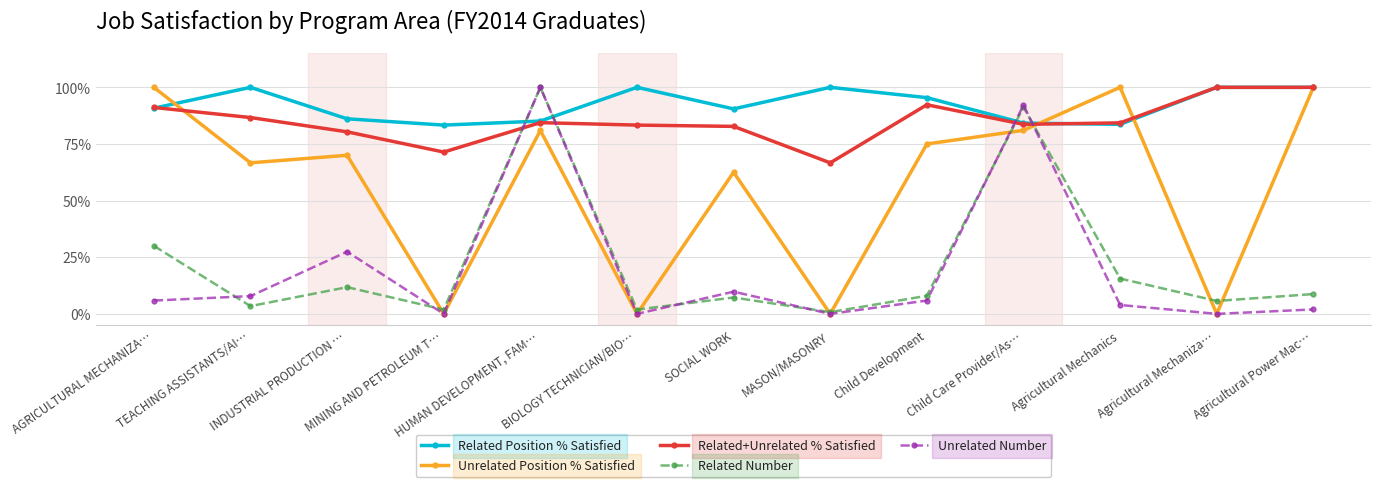

Which has a higher value, BIOLOGY TECHNICIAN/BIO… or AGRICULTURAL MECHANIZA…?

BIOLOGY TECHNICIAN/BIO…